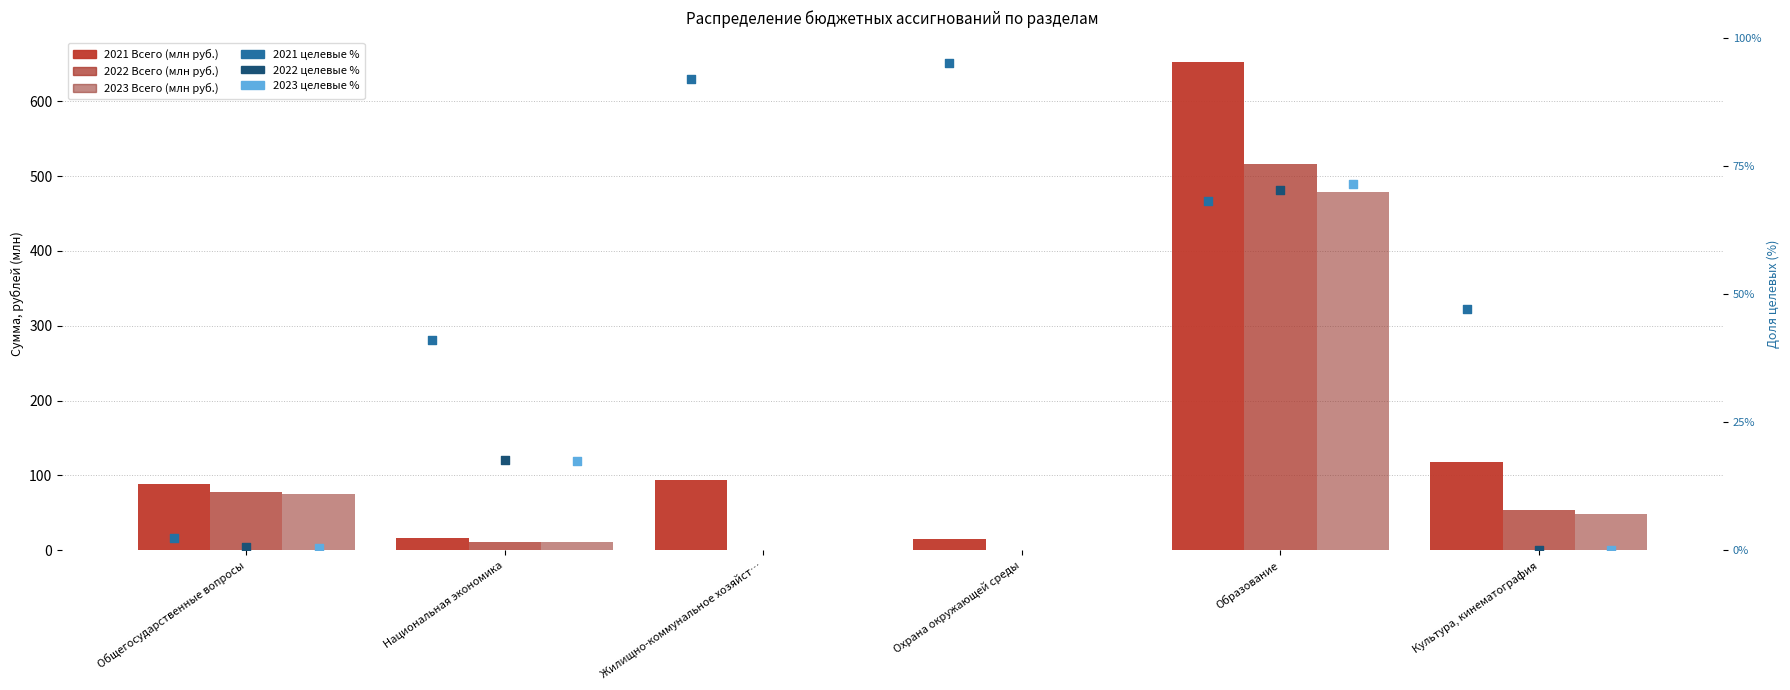

Which series has the largest total across all categories?

2021 Всего